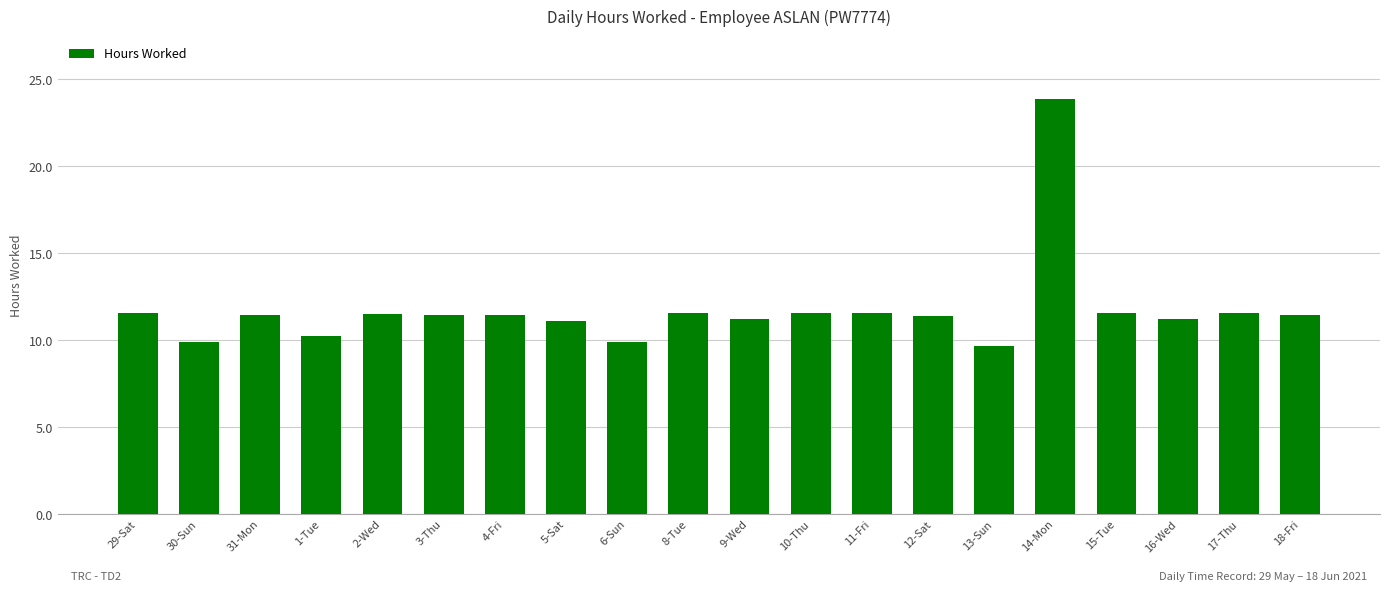

What is the label of the 15th bar from the left?

13-Sun